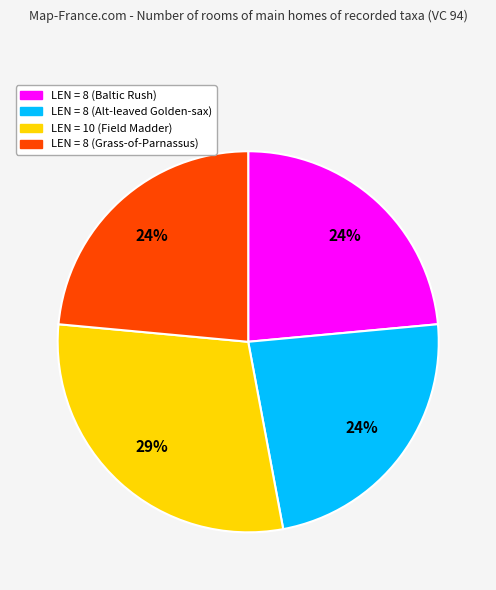

To the nearest percent, what is the average slice percentage?

25%